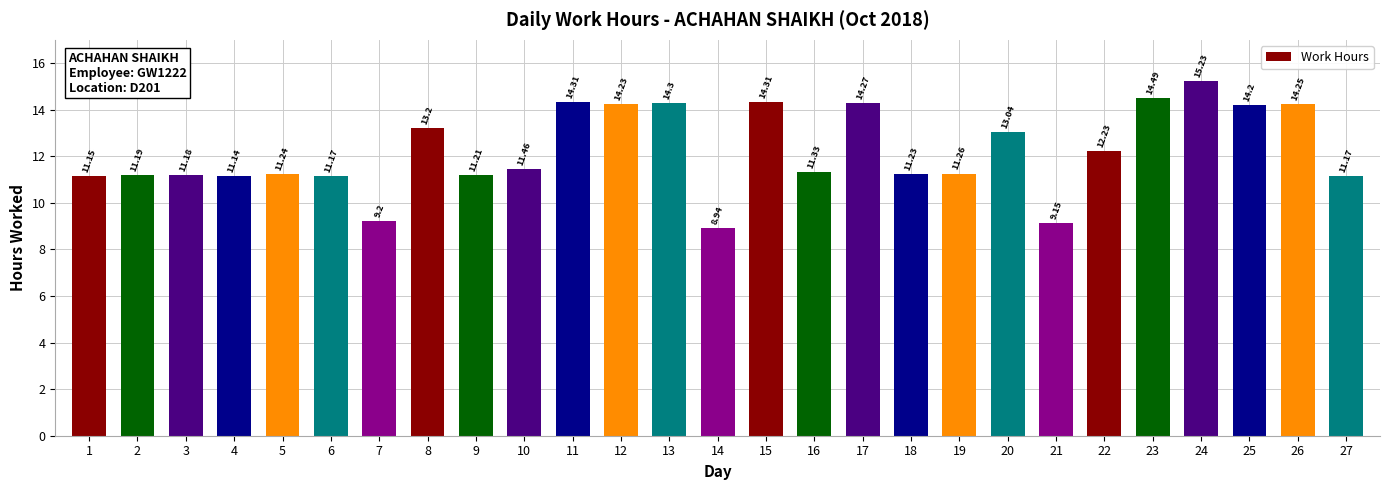

The chart shows a value of 11.3 at 16. True or false?

True